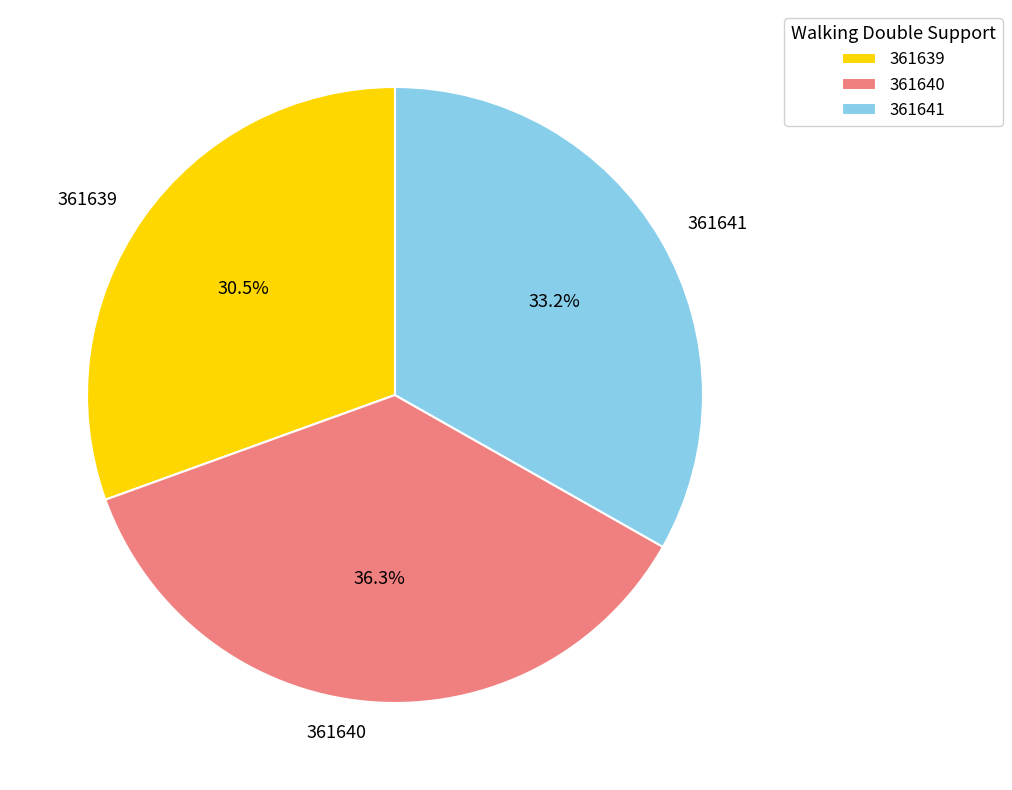

How many slices are in this pie chart?

3